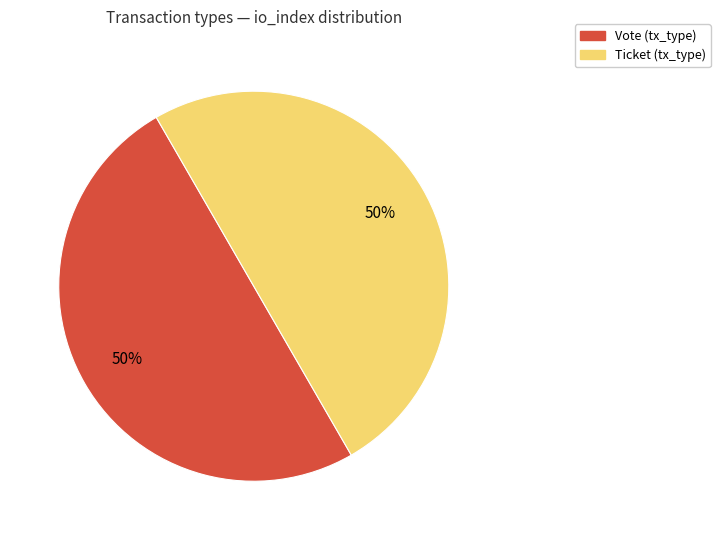

To the nearest percent, what is the average slice percentage?

50%